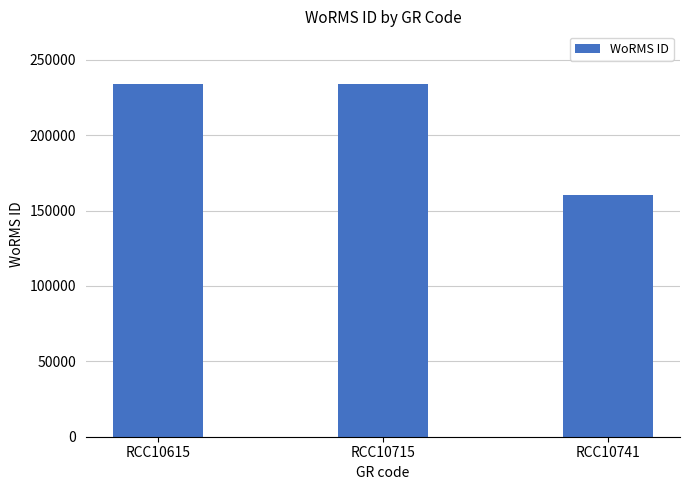

What is the difference between the maximum and minimum values?

73195